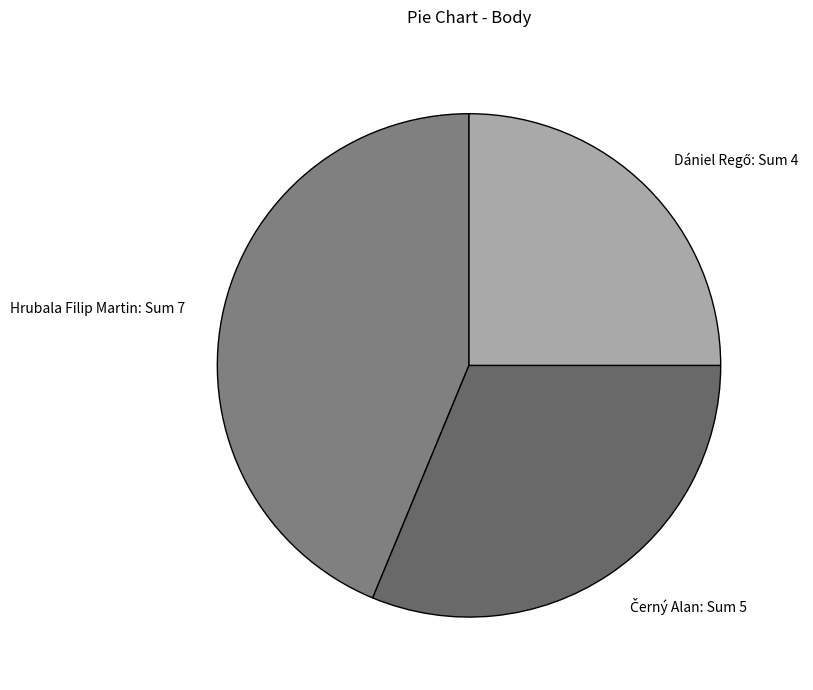

Is there a majority slice in this chart?

No